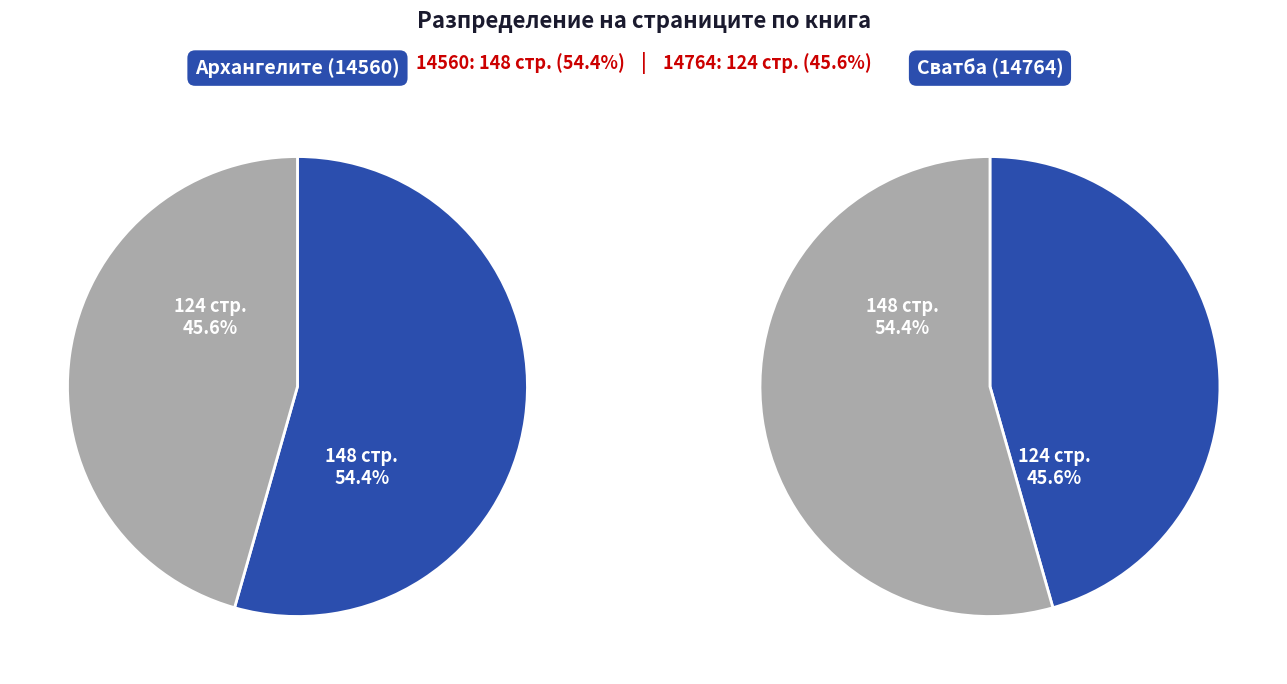

The 14560 slice represents 54% of the pie. True or false?

True